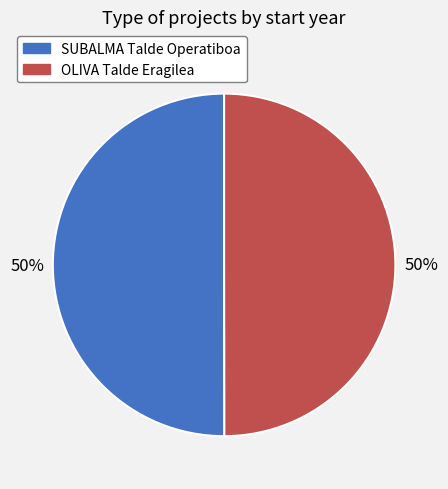

Is the sum of SUBALMA Talde Operatiboa and OLIVA Talde Eragilea greater than half?

Yes